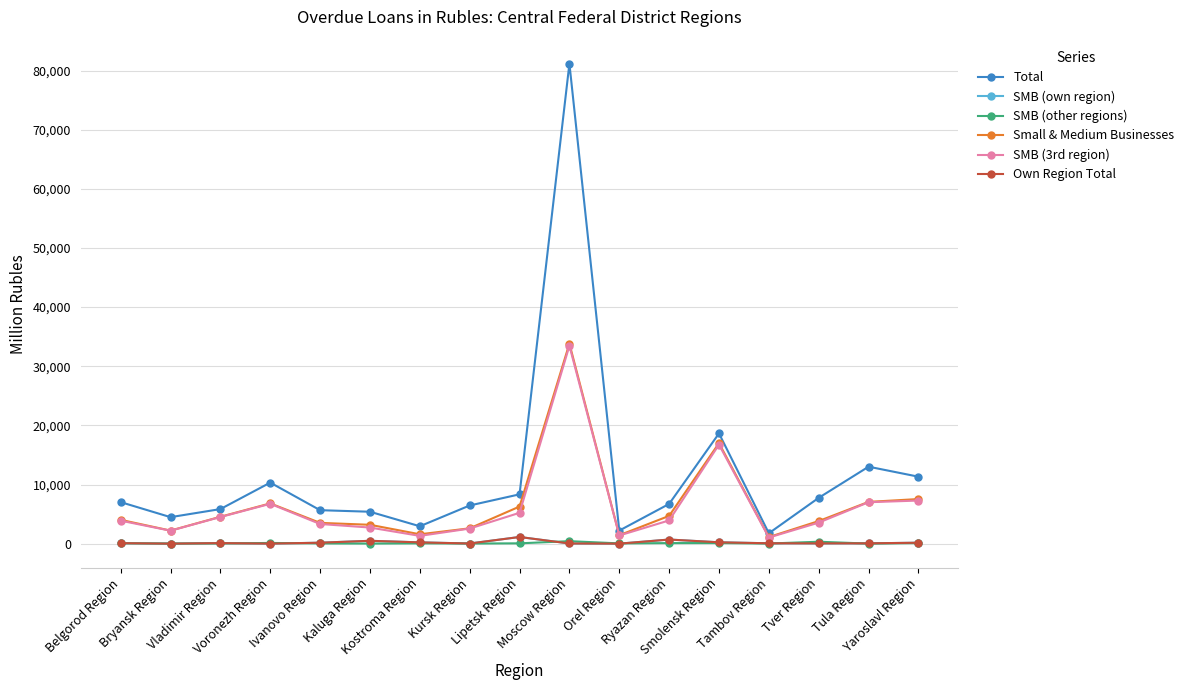

In Small & Medium Businesses, how many points are higher than both neighbors (excluding endpoints)?

3